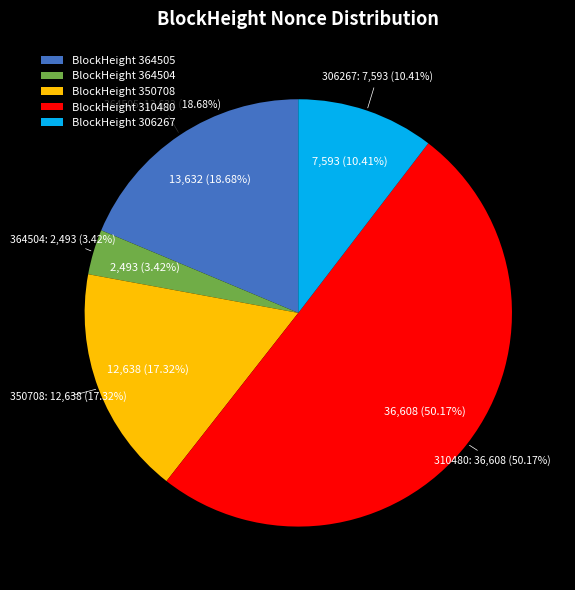

The 364505 slice represents 19% of the pie. True or false?

True